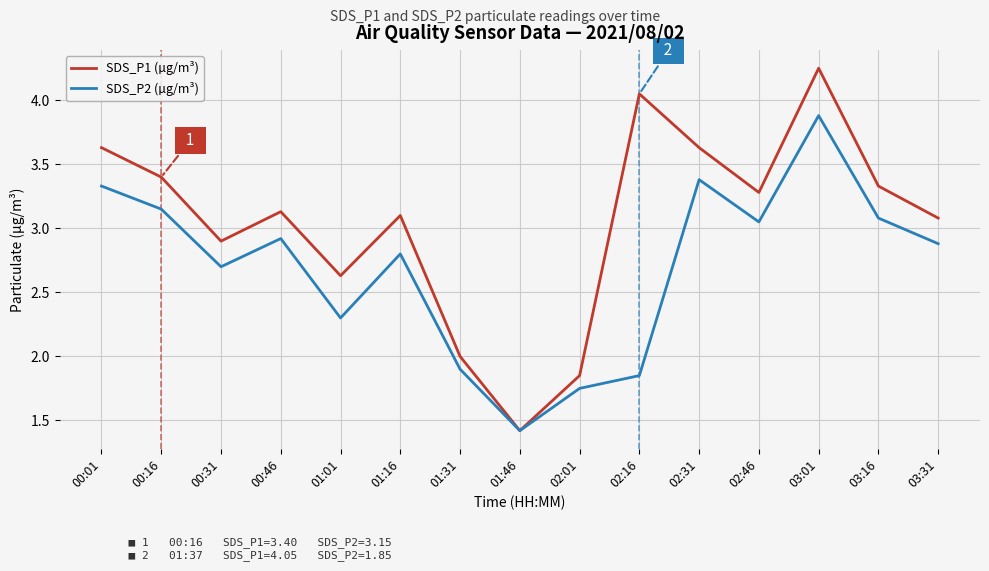

Which series has the largest total across all categories?

SDS_P1 (µg/m³)